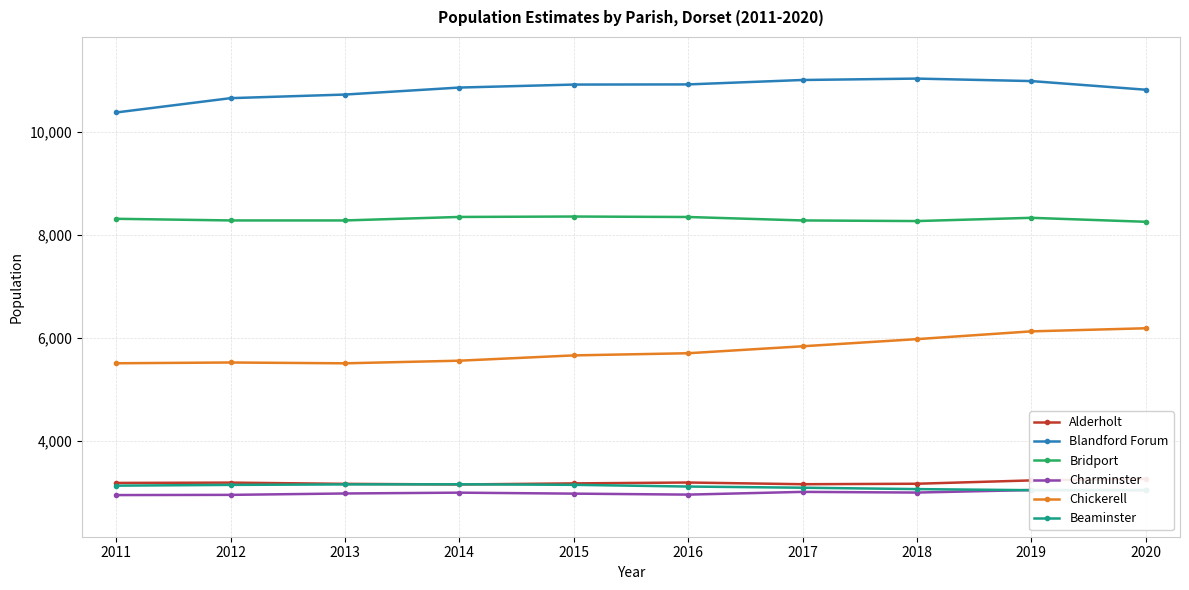

At which category does the chart reach its minimum across all series?

2011